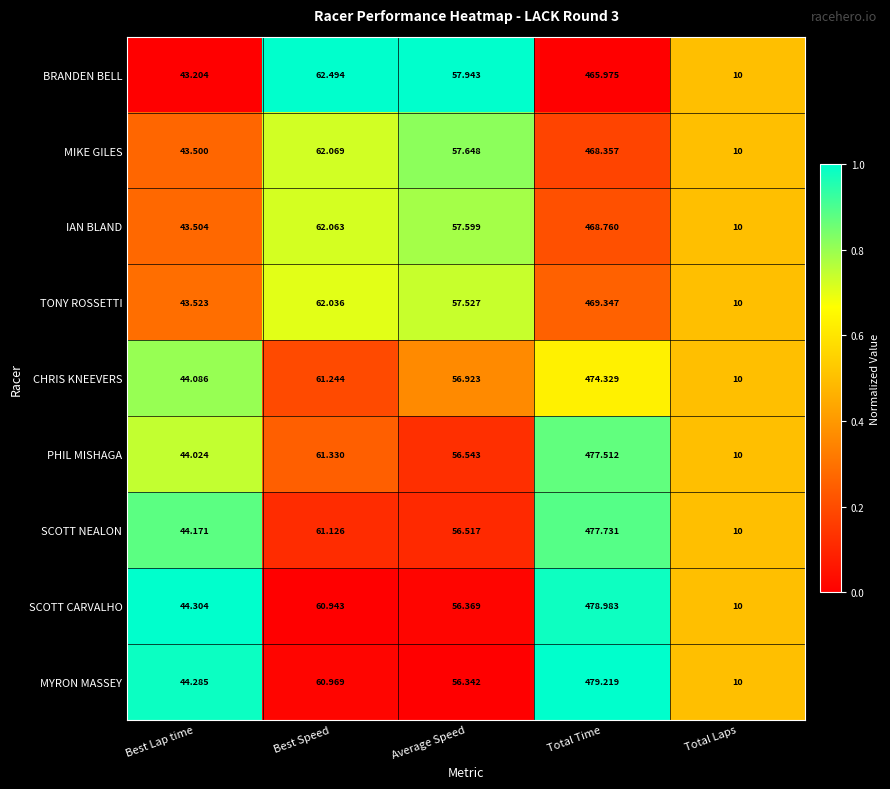

Which series changed the most between Best Lap time and Total Laps?

SCOTT CARVALHO